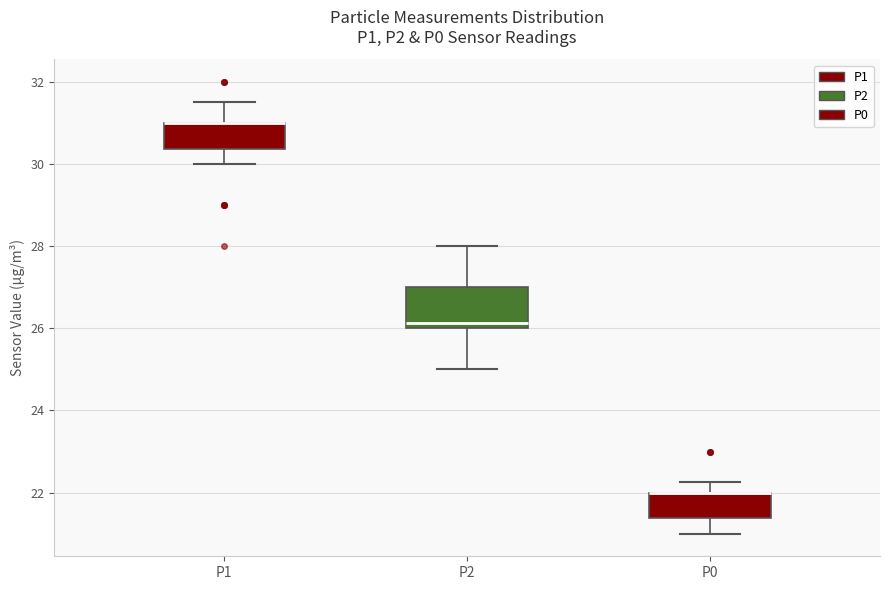

Which box is the tallest, from its lower edge to its upper edge?

P2